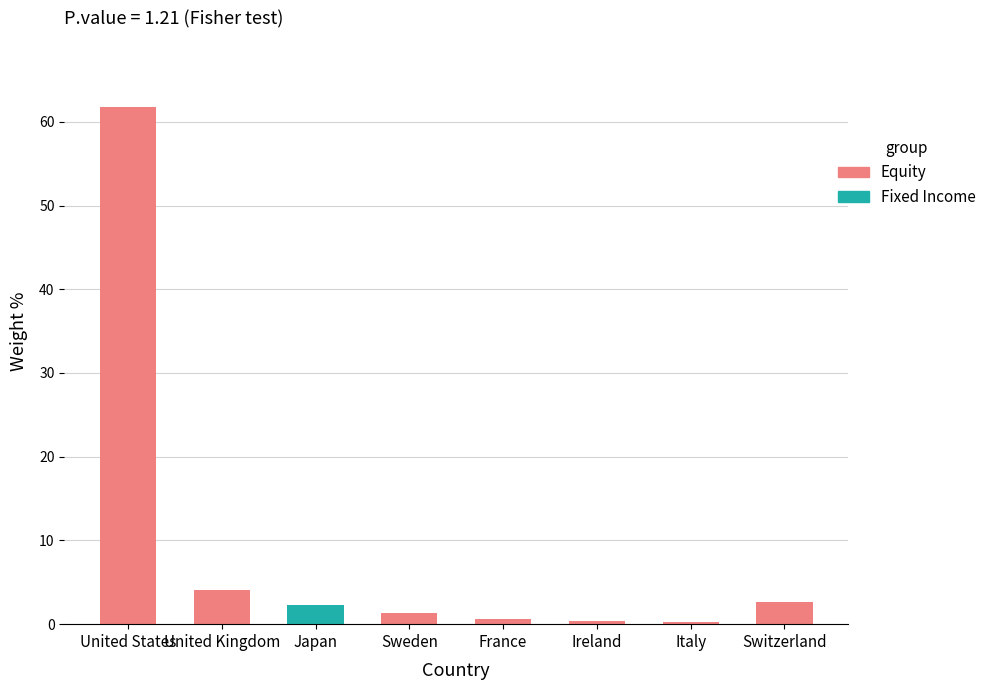

What is the average value of the Fixed Income series?

0.3